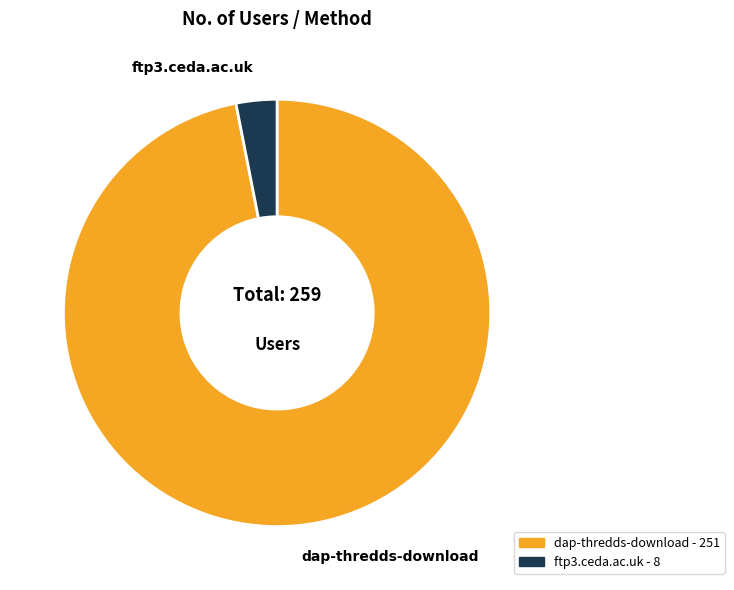

Do dap-thredds-download and ftp3.ceda.ac.uk together represent more than half of the pie?

Yes